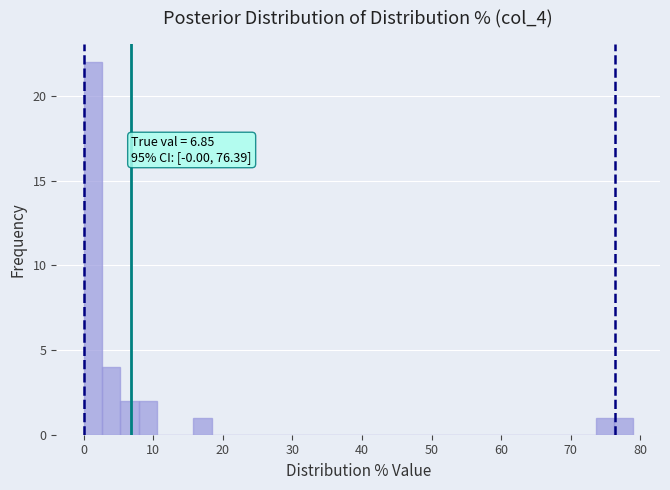

Read against the x-axis, roughly where is the centre of the tallest bar?

1